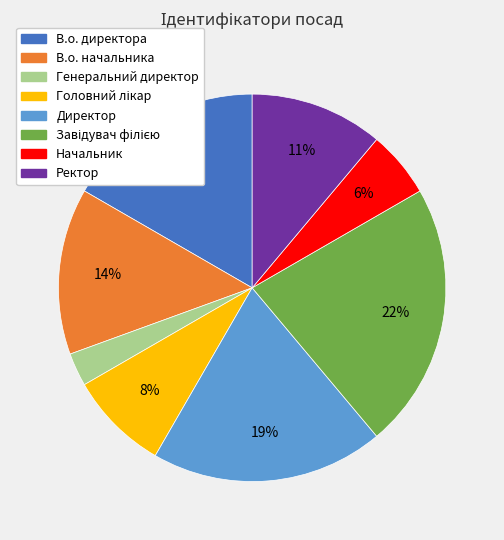

To the nearest percent, what portion does Начальник represent?

6%